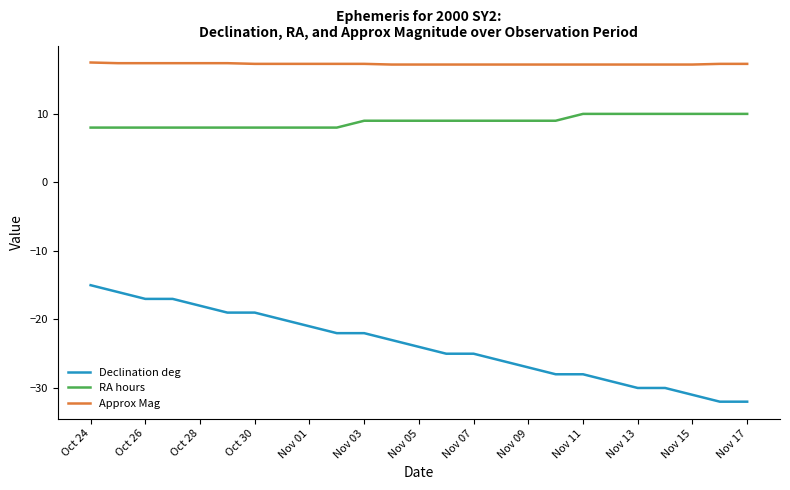

True or false: RA hours and Declination deg cross at least once.

False